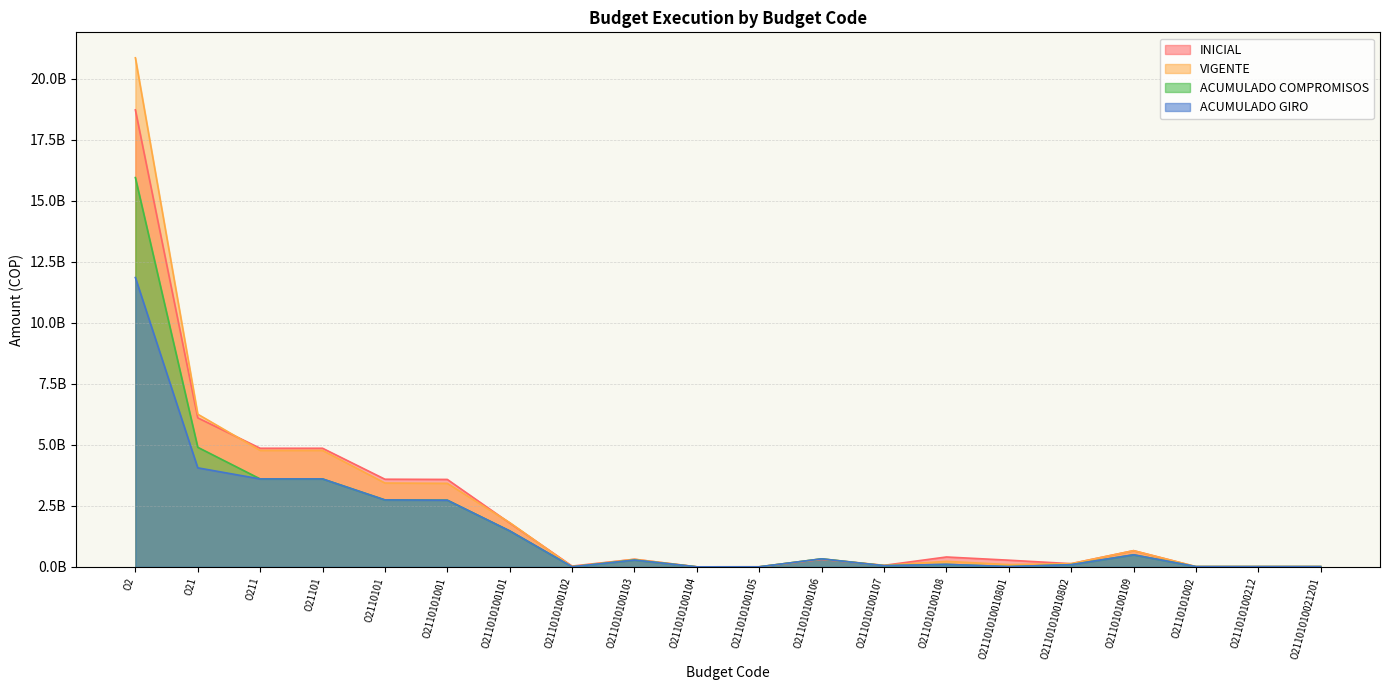

In ACUMULADO COMPROMISOS, how many points are lower than both neighbors (excluding endpoints)?

4